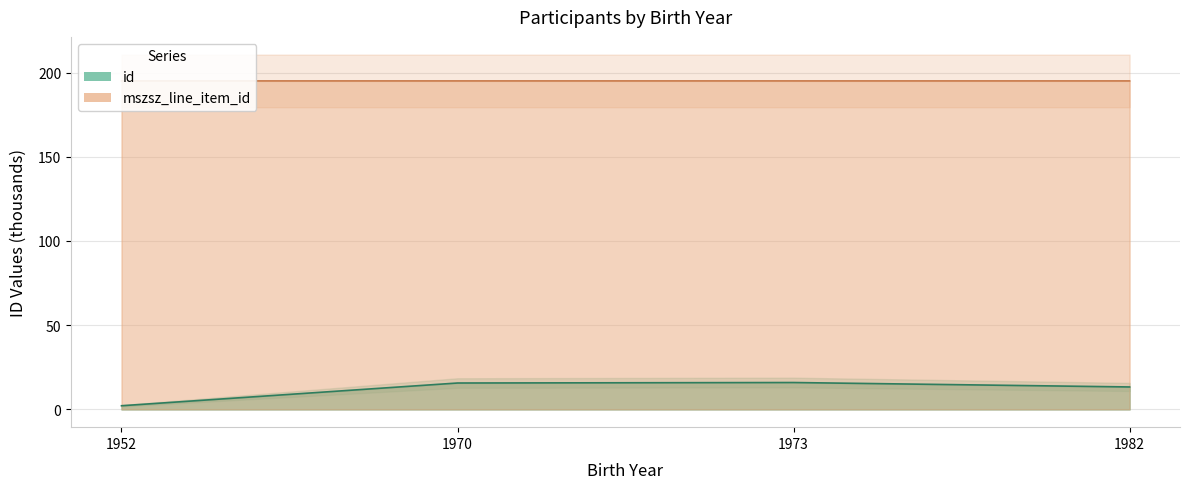

Reading right to left, list all the values displayed in this chart.

id: 1982=13.3	1973=16.0	1970=15.7	1952=2.2
mszsz_line_item_id: 1982=195.0	1973=195.0	1970=195.0	1952=195.0